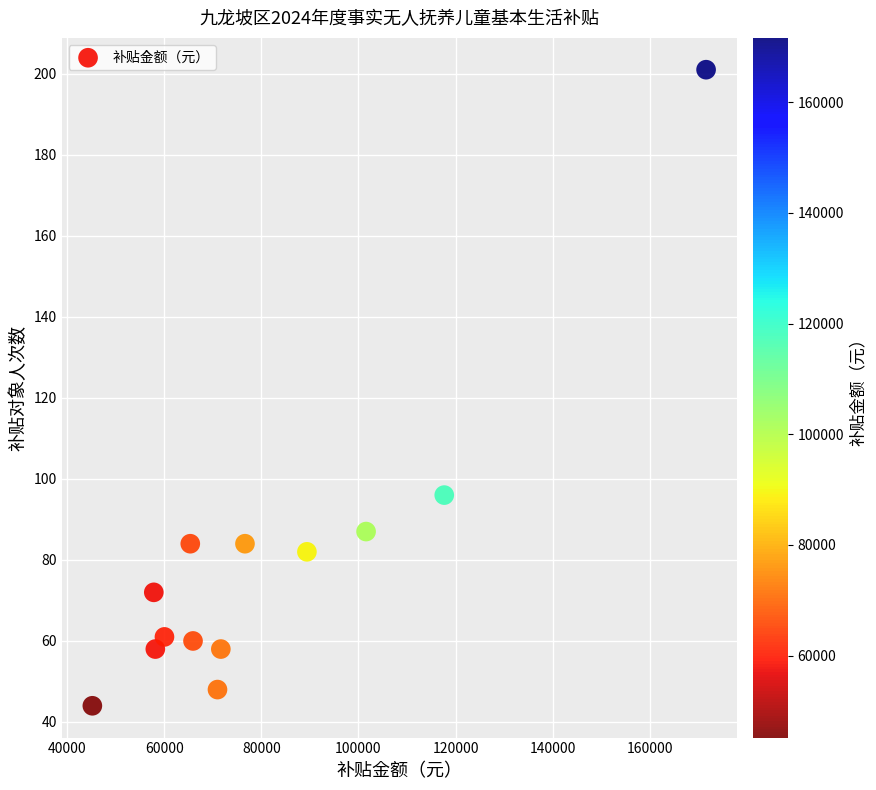

What Y value in the scatter plot is closest to 122?

96